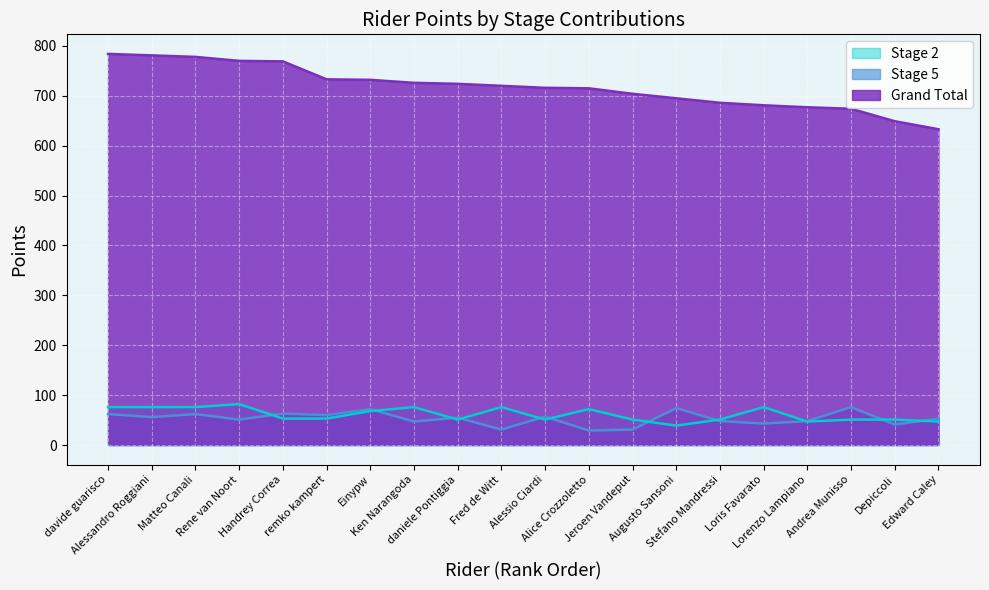

Which has a higher value, Edward Caley or Depiccoli?

Depiccoli